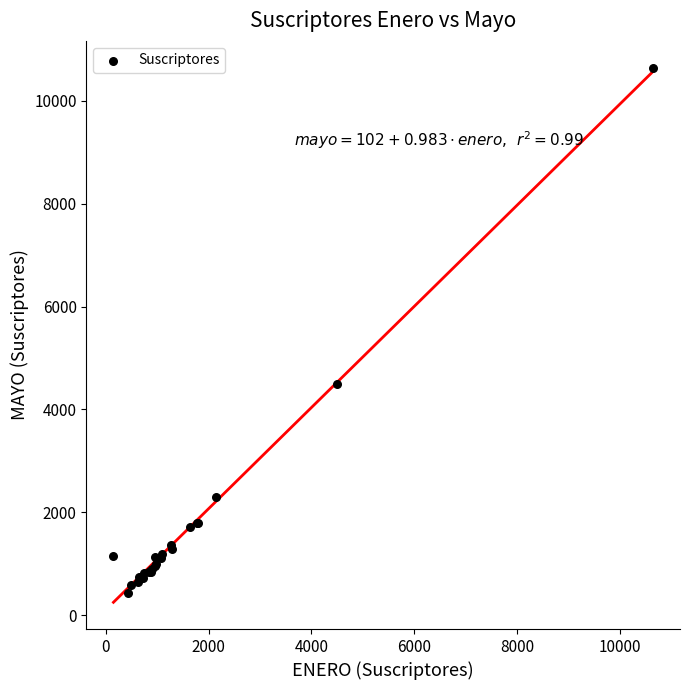

What Y value in the scatter plot is closest to 5537?

4496